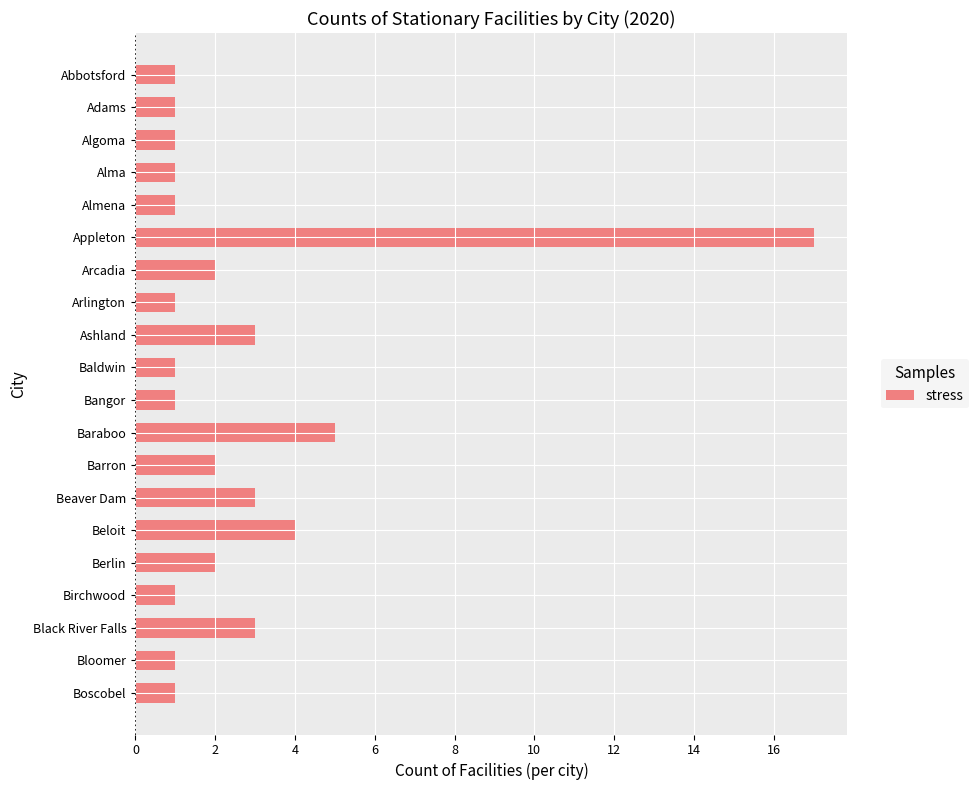

Reading top to bottom, what are all the values shown in this chart?

1	1	1	1	1	17	2	1	3	1	1	5	2	3	4	2	1	3	1	1